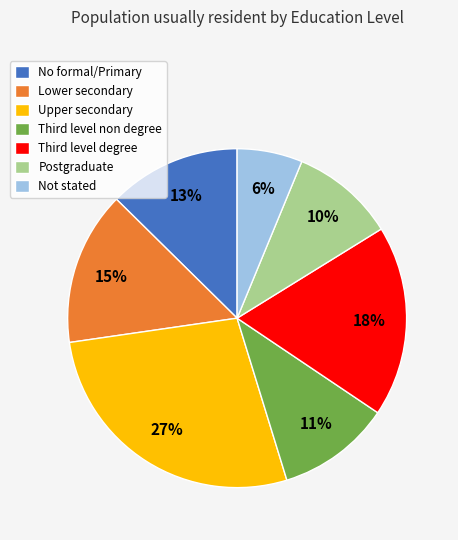

To the nearest percent, what is the difference between the largest and smallest slice percentages?

21%